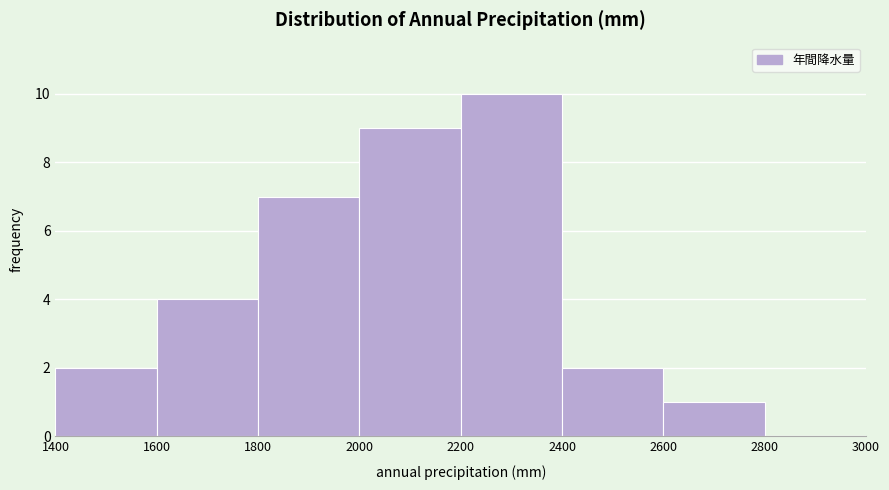

Over which range of the x-axis is the bar tallest?

2200 to 2400